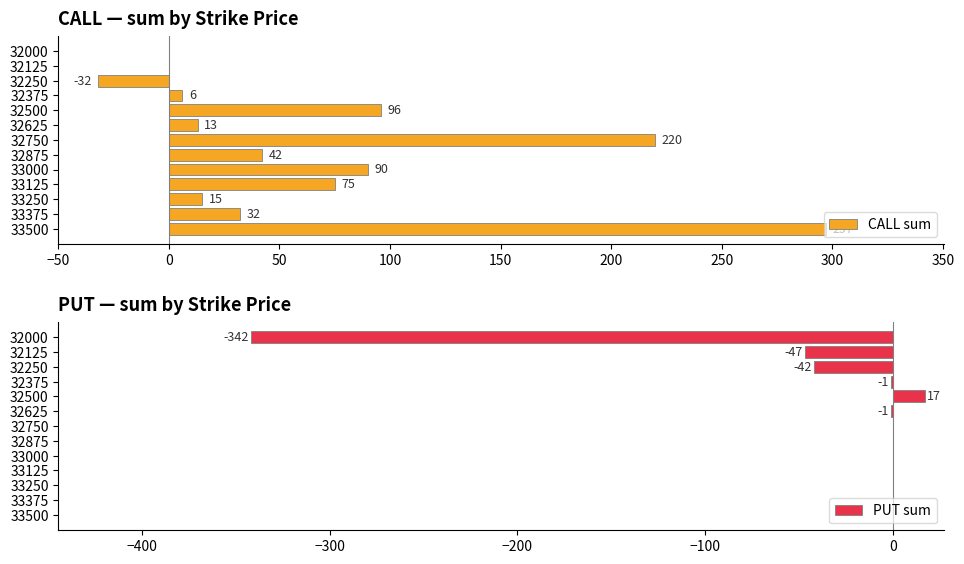

What is the sum of all PUT sum values?

-416